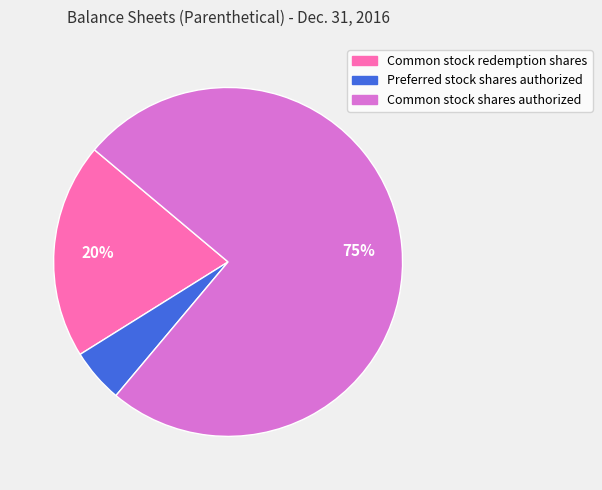

Is there a majority slice in this chart?

Yes